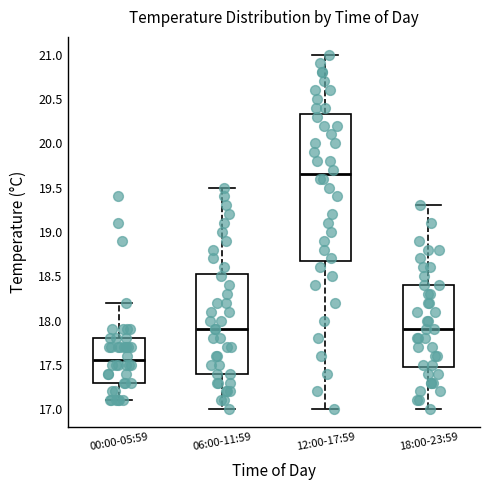

Reading left to right, read every box against the y-axis: the position of its median line, the range the box covers, and the ends of its whiskers. The values are not printed on the chart, so give them approximately, as read against the axis.

00:00-05:59: median 17.55, box 17.30 to 17.80, whiskers 17.10 to 18.20
06:00-11:59: median 17.90, box 17.40 to 18.55, whiskers 17.00 to 19.50
12:00-17:59: median 19.65, box 18.70 to 20.35, whiskers 17.00 to 21.00
18:00-23:59: median 17.90, box 17.50 to 18.40, whiskers 17.00 to 19.30